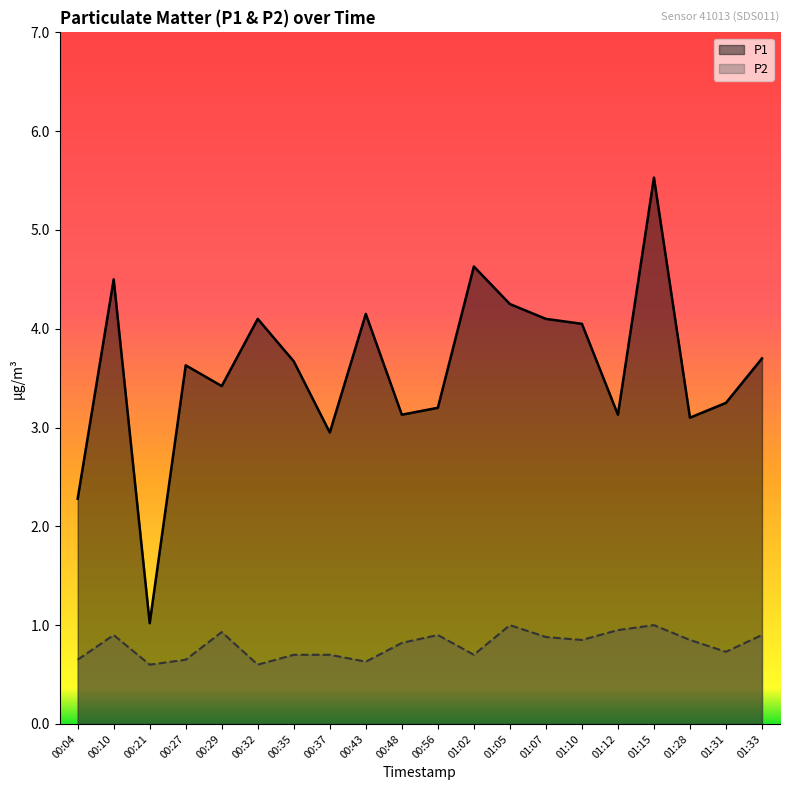

True or false: P1 and P2 cross at least once.

False